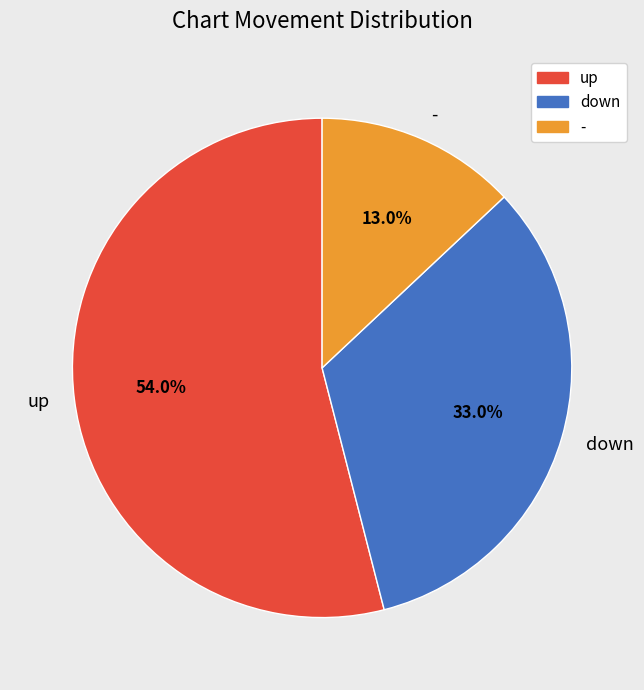

Which slice is the largest?

up